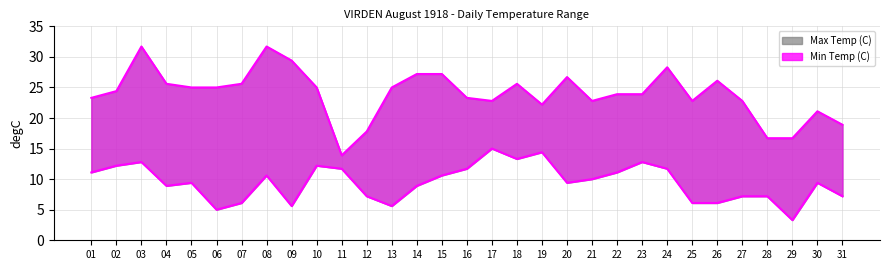

What is the sum of all values?

293.8